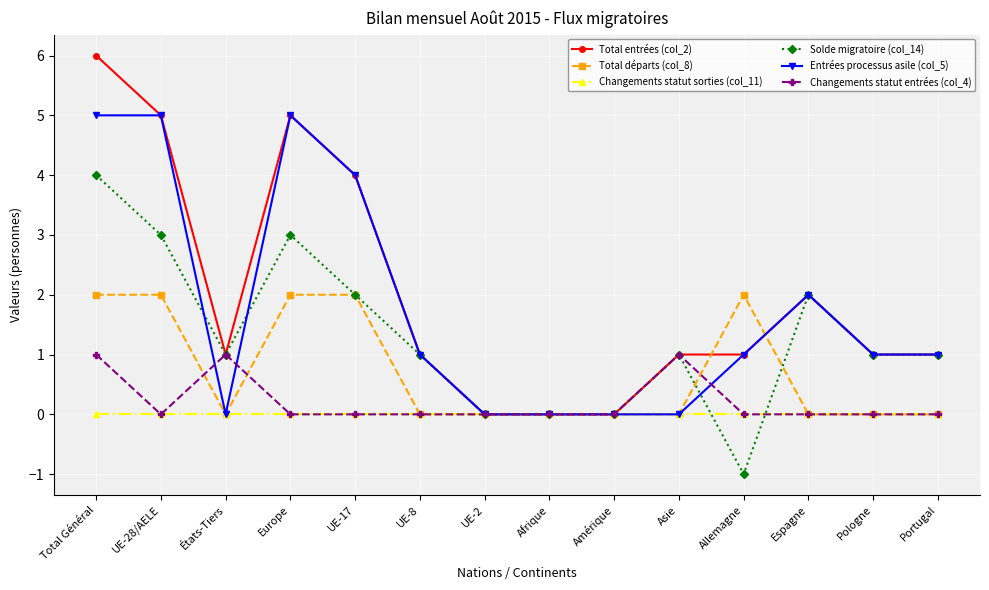

Reading left to right, list all the values displayed in this chart.

Total entrées (col_2): Total Général=6	UE-28/AELE=5	États-Tiers=1	Europe=5	UE-17=4	UE-8=1	UE-2=0	Afrique=0	Amérique=0	Asie=1	Allemagne=1	Espagne=2	Pologne=1	Portugal=1
Total départs (col_8): Total Général=2	UE-28/AELE=2	États-Tiers=0	Europe=2	UE-17=2	UE-8=0	UE-2=0	Afrique=0	Amérique=0	Asie=0	Allemagne=2	Espagne=0	Pologne=0	Portugal=0
Changements statut sorties (col_11): Total Général=0	UE-28/AELE=0	États-Tiers=0	Europe=0	UE-17=0	UE-8=0	UE-2=0	Afrique=0	Amérique=0	Asie=0	Allemagne=0	Espagne=0	Pologne=0	Portugal=0
Solde migratoire (col_14): Total Général=4	UE-28/AELE=3	États-Tiers=1	Europe=3	UE-17=2	UE-8=1	UE-2=0	Afrique=0	Amérique=0	Asie=1	Allemagne=-1	Espagne=2	Pologne=1	Portugal=1
Entrées processus asile (col_5): Total Général=5	UE-28/AELE=5	États-Tiers=0	Europe=5	UE-17=4	UE-8=1	UE-2=0	Afrique=0	Amérique=0	Asie=0	Allemagne=1	Espagne=2	Pologne=1	Portugal=1
Changements statut entrées (col_4): Total Général=1	UE-28/AELE=0	États-Tiers=1	Europe=0	UE-17=0	UE-8=0	UE-2=0	Afrique=0	Amérique=0	Asie=1	Allemagne=0	Espagne=0	Pologne=0	Portugal=0